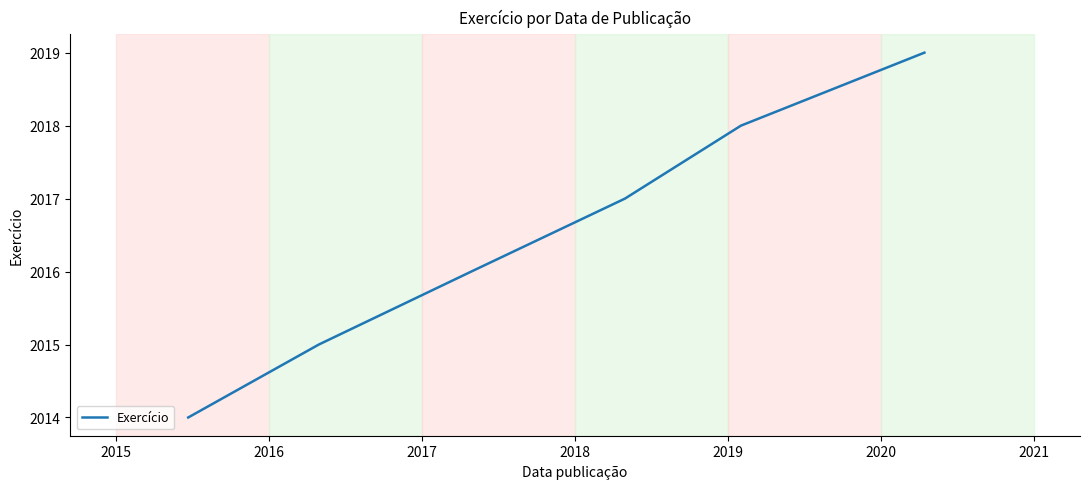

True or false: there are more than 1 points higher than both neighbors.

False